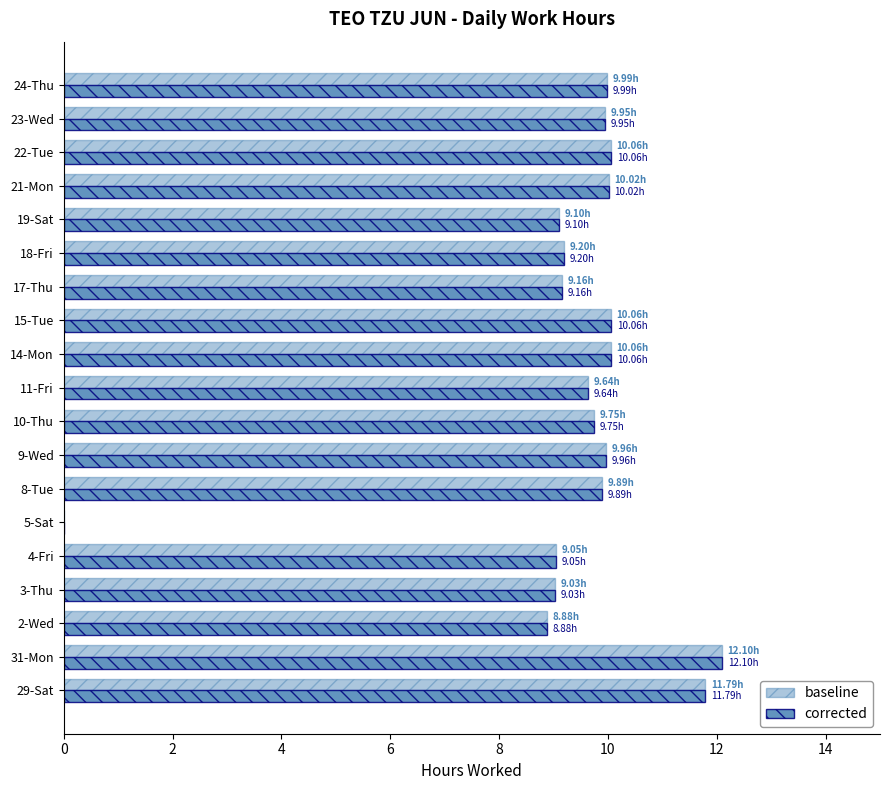

How many values in corrected are above zero?

18